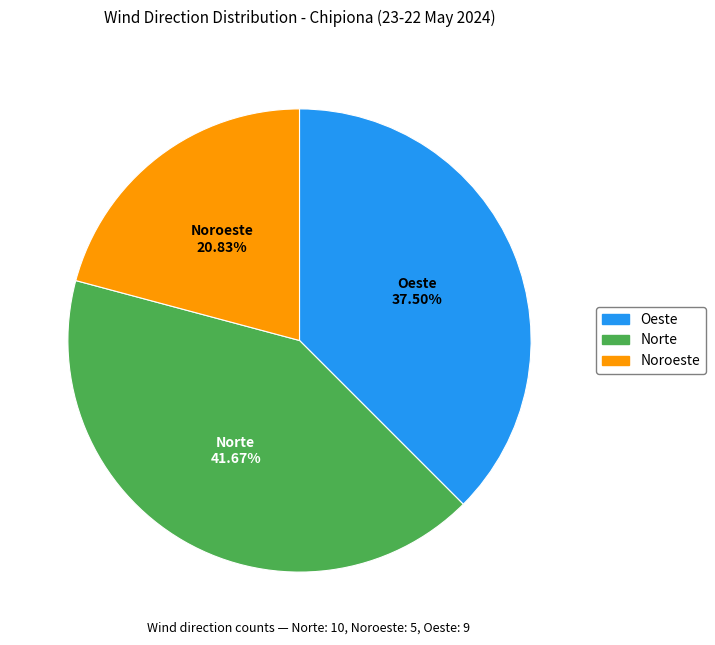

Does any single category account for the majority?

No